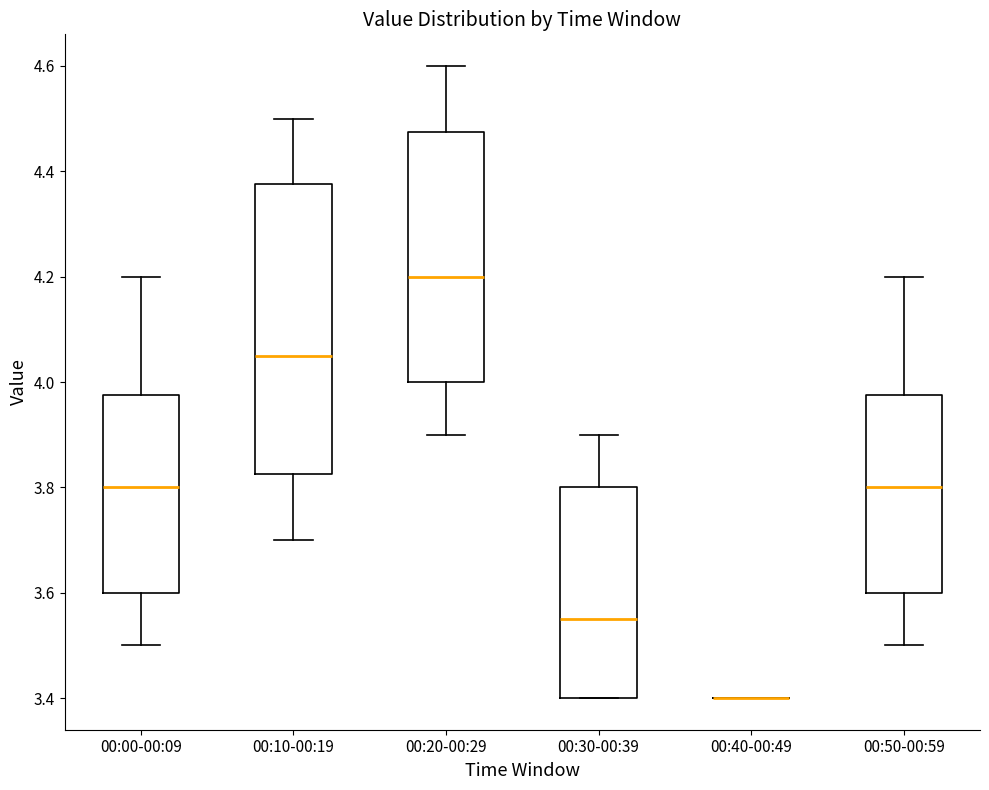

Comparing the boxes themselves (not the whiskers), which one is the tallest?

00:10-00:19